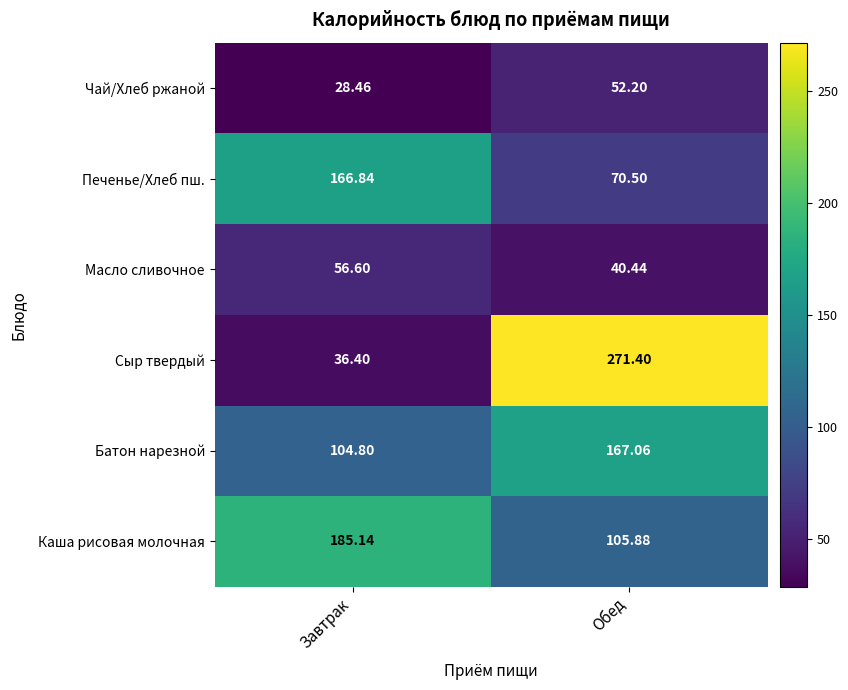

Rank the series at Завтрак from highest to lowest value.

Каша рисовая молочная, Печенье/Хлеб пш., Батон нарезной, Масло сливочное, Сыр твердый, Чай/Хлеб ржаной